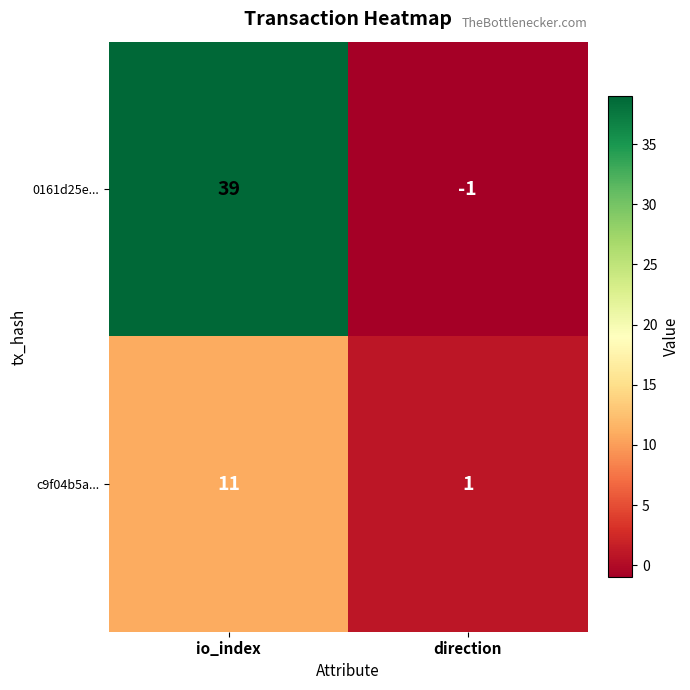

Which series has the largest total across all categories?

0161d25e...